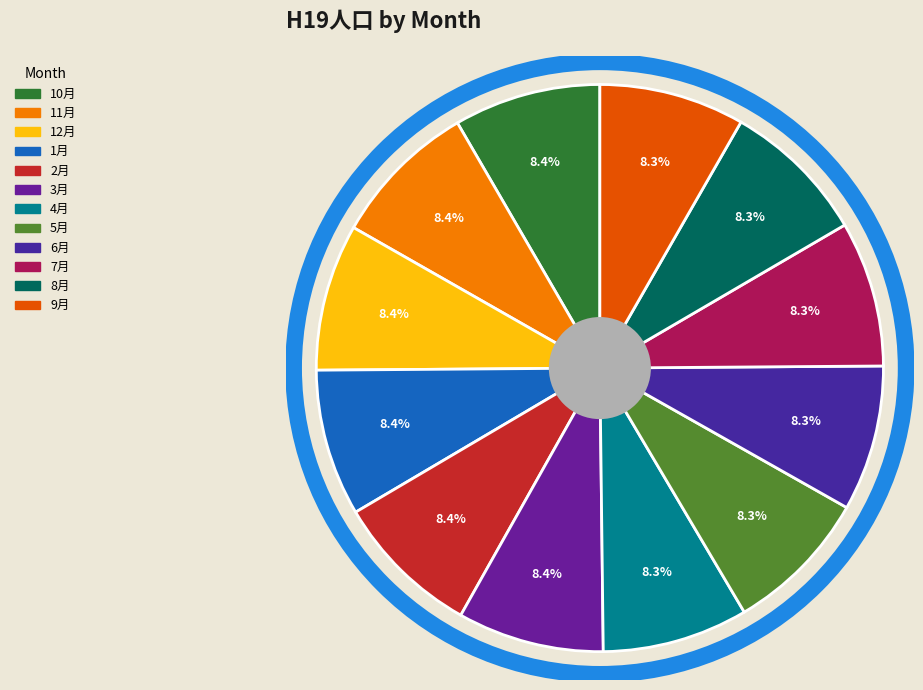

To the nearest percent, what is the average slice percentage?

8%